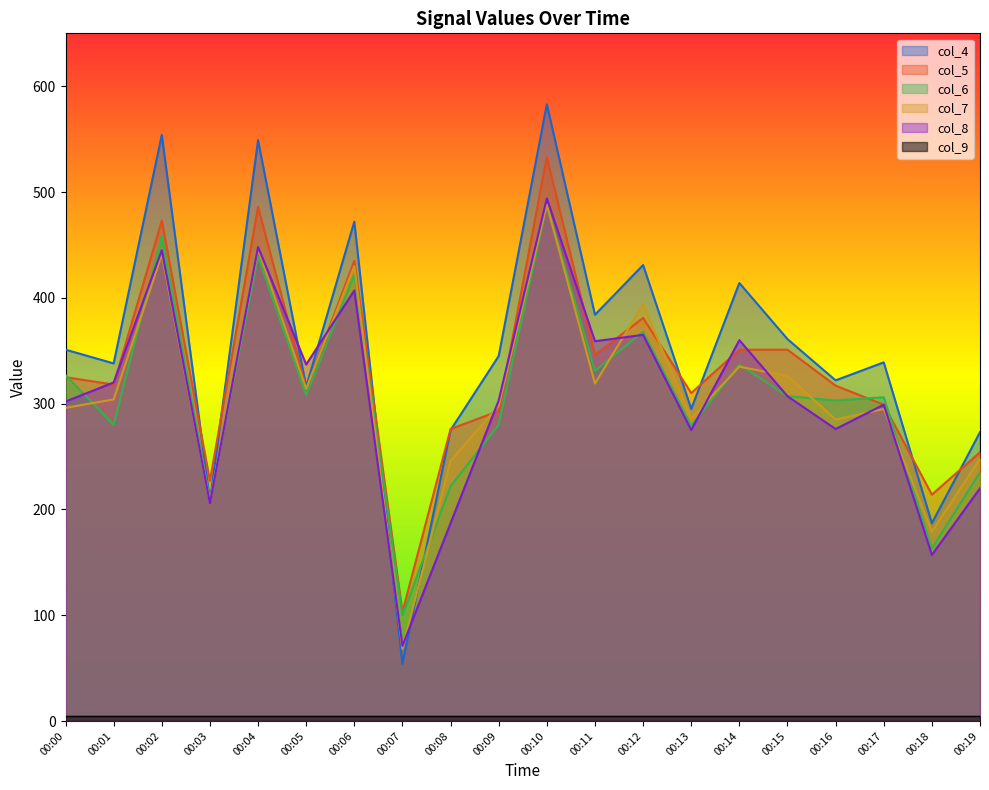

True or false: col_6 has a value of 306 at 00:17.

True